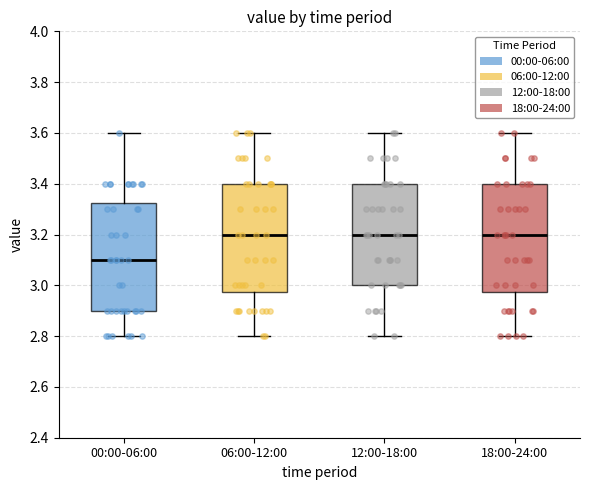

Reading left to right, transcribe this box plot: for each box, give where its median line is, the range the box spans, and where its two whiskers end, as read against the y-axis. The values are not printed on the chart, so give them approximately, as read against the axis.

00:00-06:00: median 3.10, box 2.90 to 3.32, whiskers 2.80 to 3.60
06:00-12:00: median 3.20, box 2.98 to 3.40, whiskers 2.80 to 3.60
12:00-18:00: median 3.20, box 3.00 to 3.40, whiskers 2.80 to 3.60
18:00-24:00: median 3.20, box 2.98 to 3.40, whiskers 2.80 to 3.60